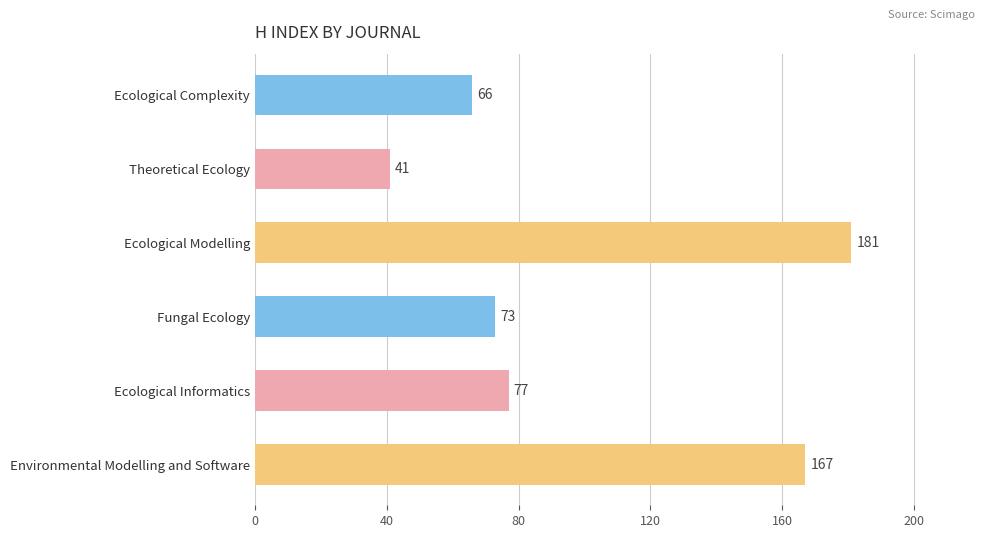

Rank the categories by value from highest to lowest.

Ecological Modelling, Environmental Modelling and Software, Ecological Informatics, Fungal Ecology, Ecological Complexity, Theoretical Ecology